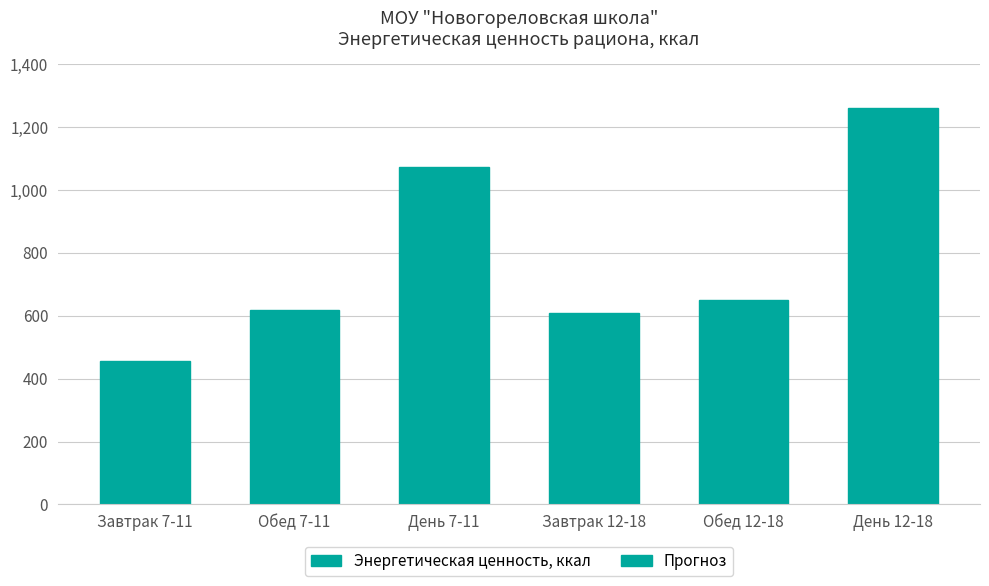

Reading left to right, transcribe all the data shown in this chart.

Завтрак 7-11=455.1	Обед 7-11=617.0	День 7-11=1072.1	Завтрак 12-18=609.3	Обед 12-18=651.5	День 12-18=1260.8